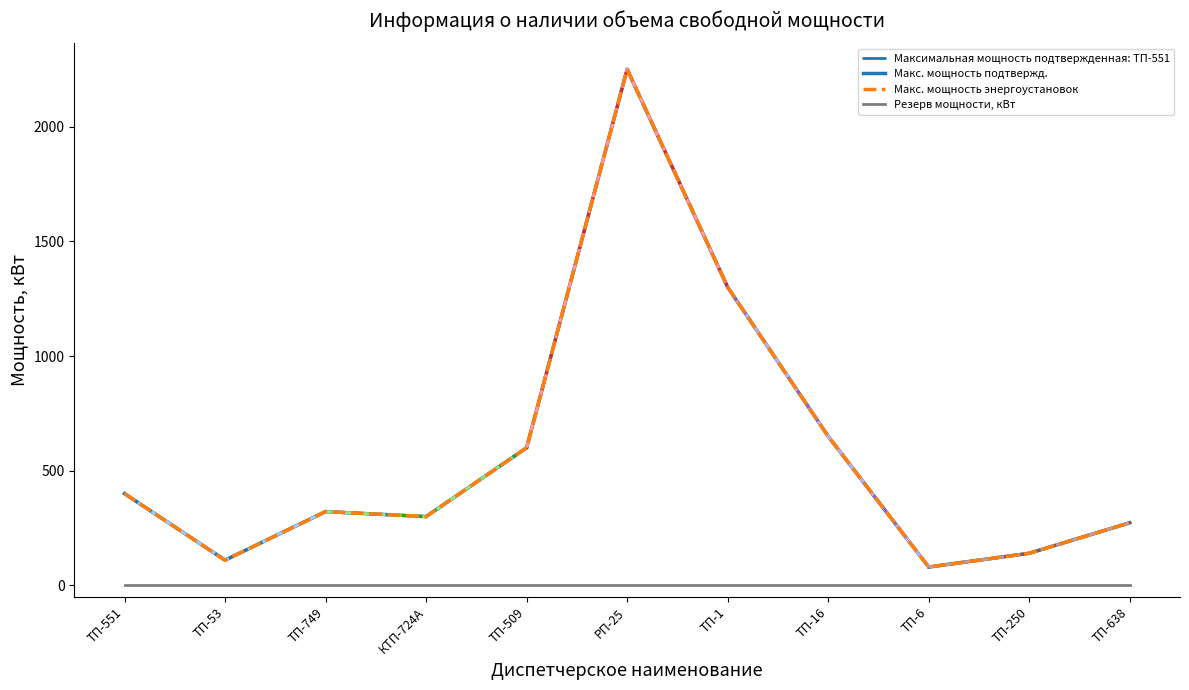

Reading left to right, extract all data points from this chart.

Макс. мощность подтвержд.: ТП-551=400.0	ТП-53=110.0	ТП-749=321.7	КТП-724А=300.0	ТП-509=600.0	РП-25=2250.0	ТП-1=1300.0	ТП-16=650.0	ТП-6=80.0	ТП-250=140.0	ТП-638=273.0
Макс. мощность энергоустановок: ТП-551=400.0	ТП-53=110.0	ТП-749=321.7	КТП-724А=300.0	ТП-509=600.0	РП-25=2250.0	ТП-1=1300.0	ТП-16=650.0	ТП-6=80.0	ТП-250=140.0	ТП-638=273.0
Резерв мощности, кВт: ТП-551=0.0	ТП-53=0.0	ТП-749=0.0	КТП-724А=0.0	ТП-509=0.0	РП-25=0.0	ТП-1=0.0	ТП-16=0.0	ТП-6=0.0	ТП-250=0.0	ТП-638=0.0